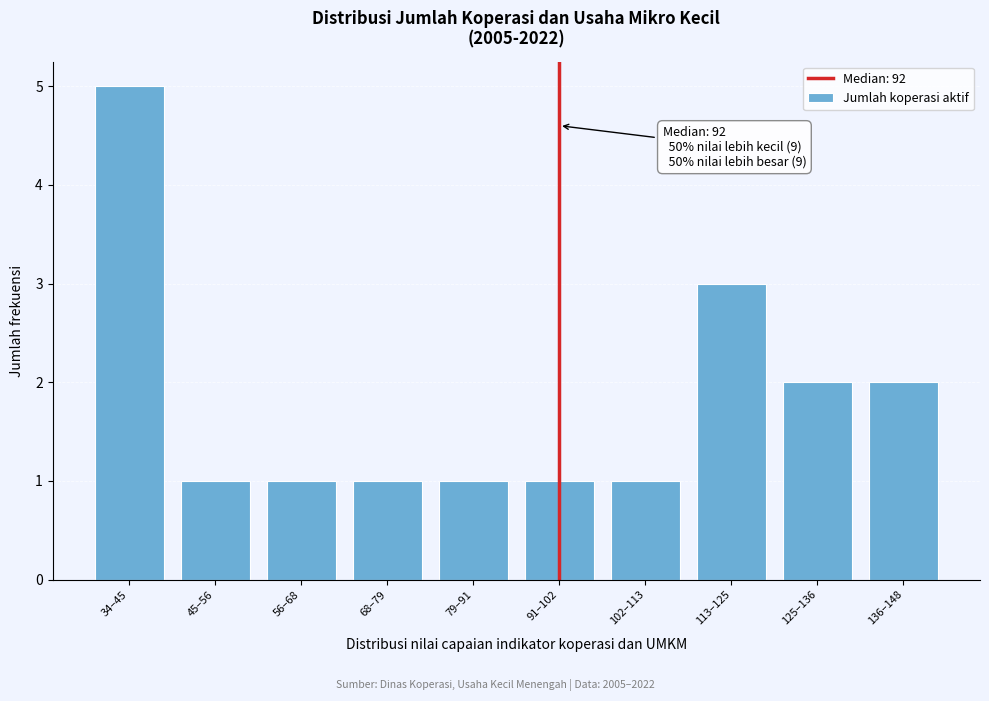

Reading left to right, list all the values displayed in this chart.

5	1	1	1	1	1	1	3	2	2